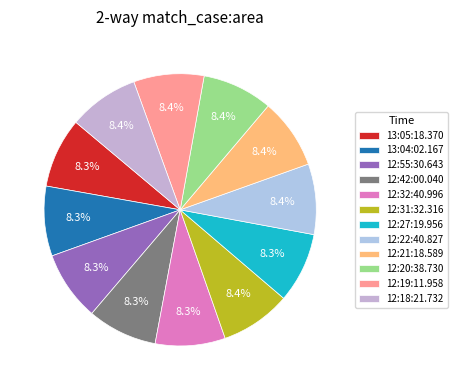

Which slice is the smallest?

12:55:30.643